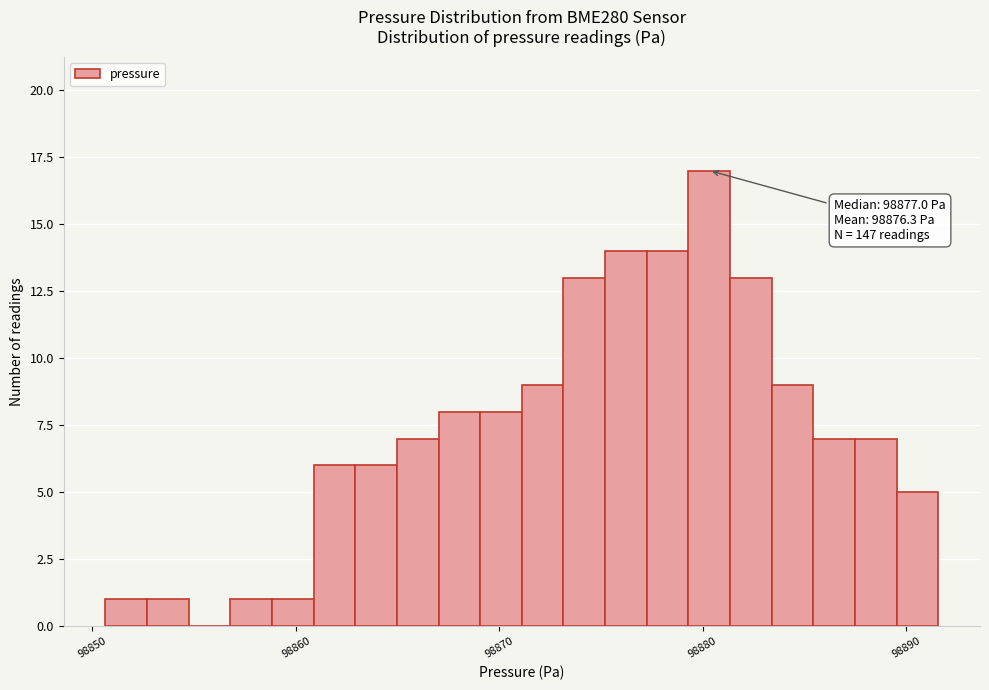

Around what value on the x-axis is the tallest bar? Give the approximate position of its centre, as read against the axis.

98880